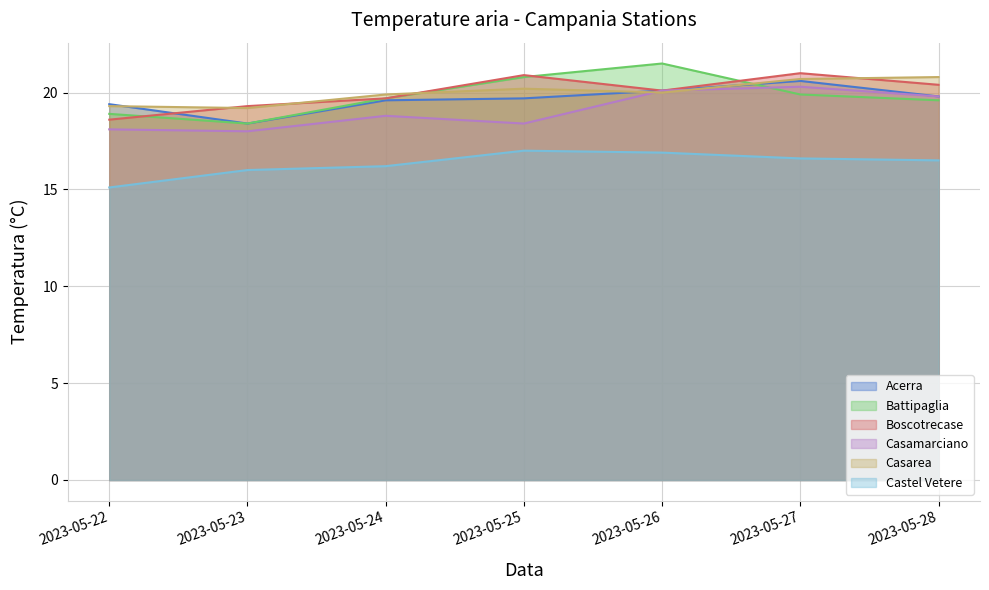

What is the sum of the Casamarciano values at 2023-05-27 and 2023-05-28?

40.1